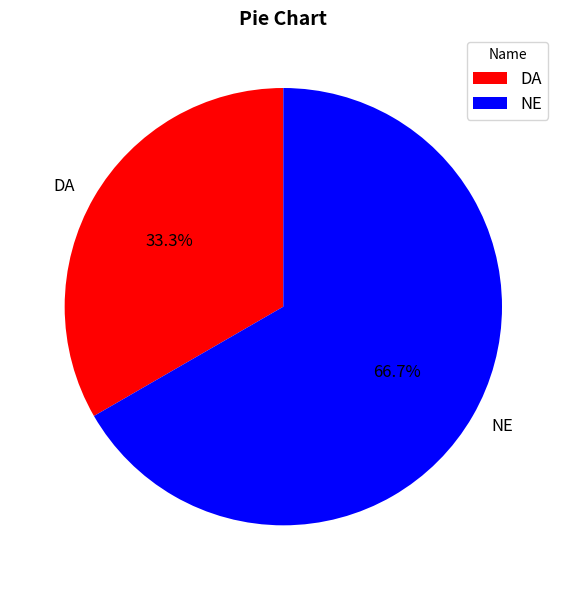

Rank the categories by value from lowest to highest.

DA, NE